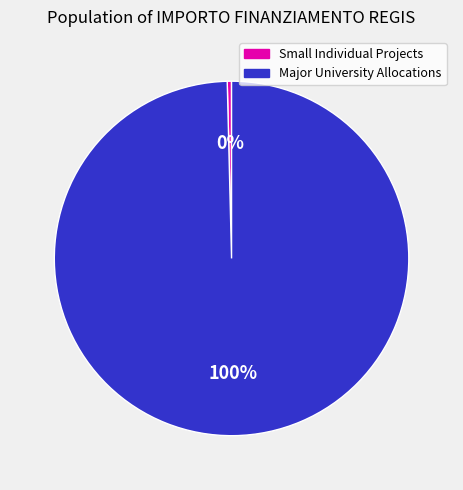

How many slices are in this pie chart?

2